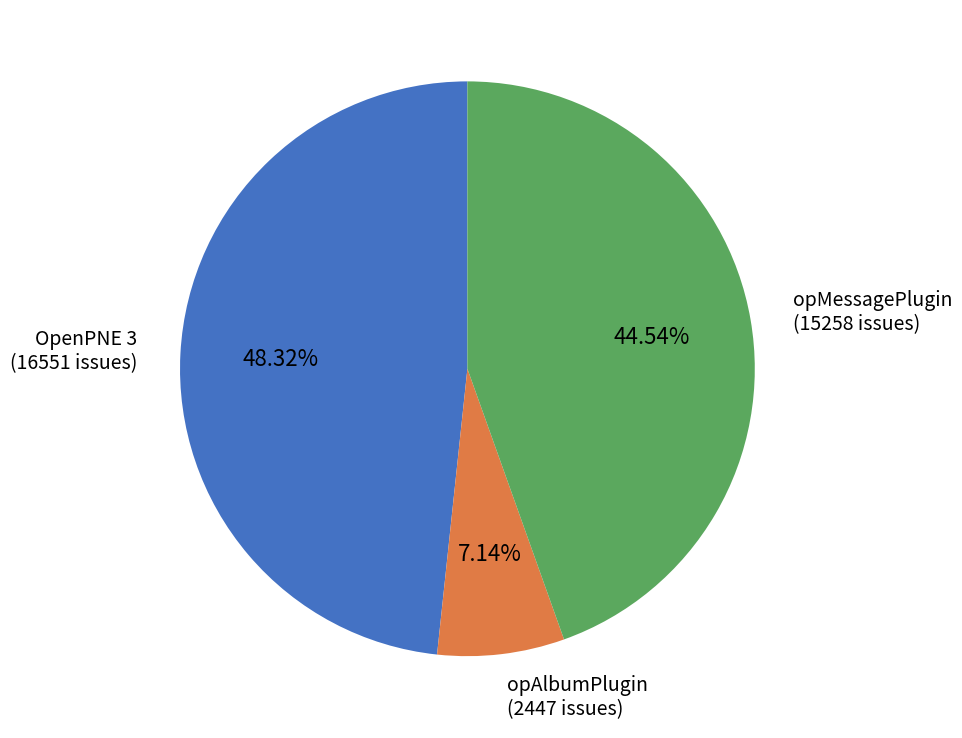

To the nearest percent, what is the average slice percentage?

33%